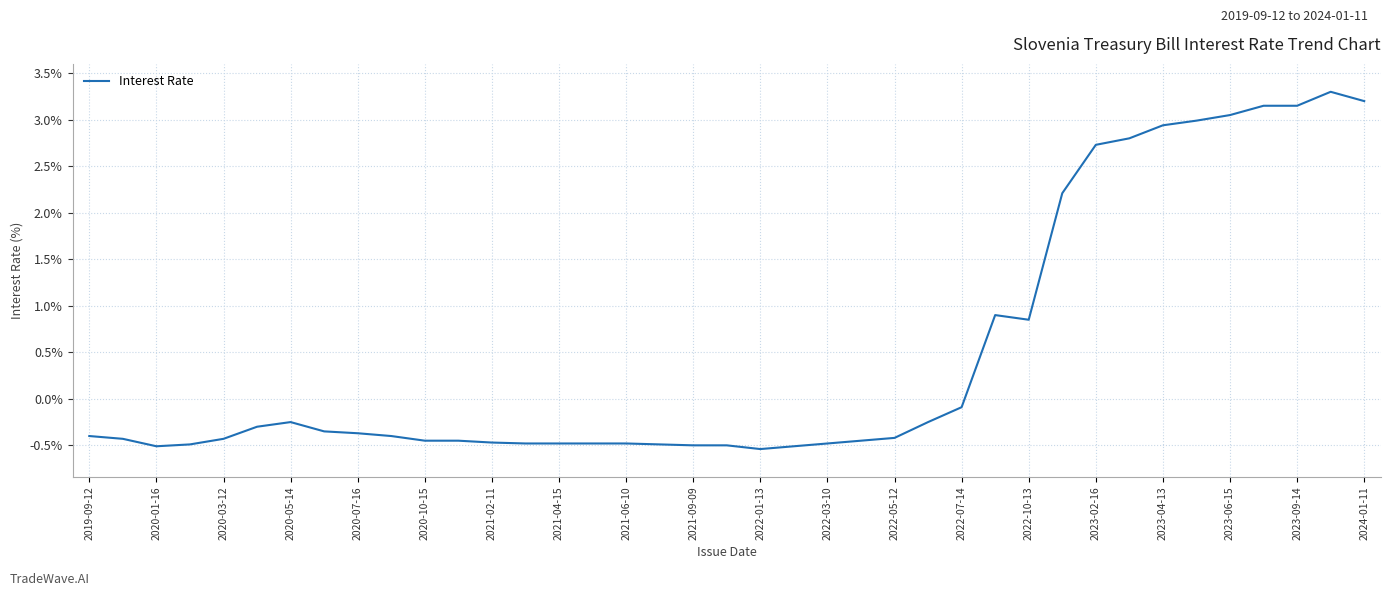

What is the maximum value shown in the chart?

3.3